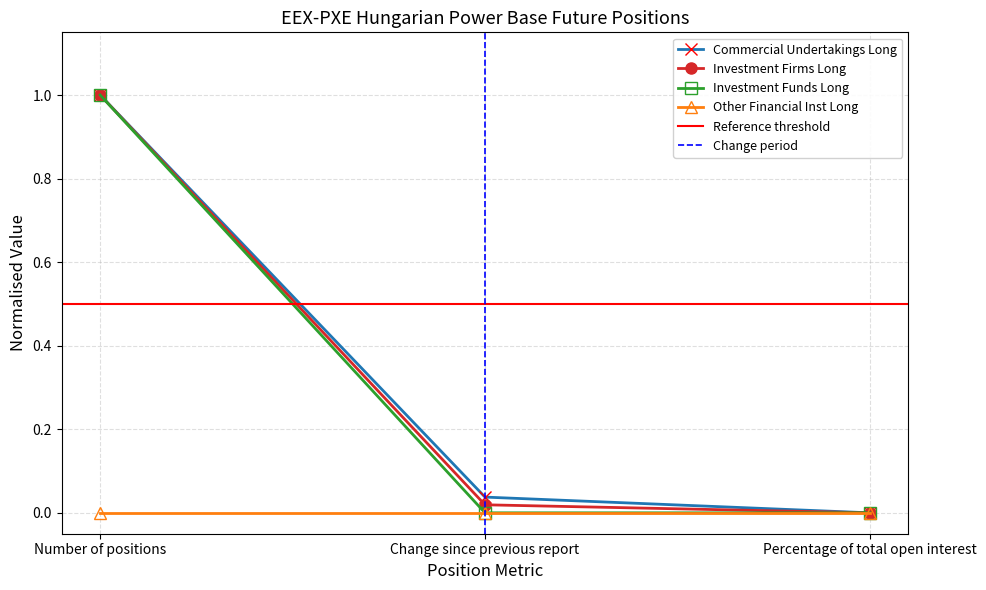

Where is Investment Firms Long nearest to the value 0?

Percentage of total open interest